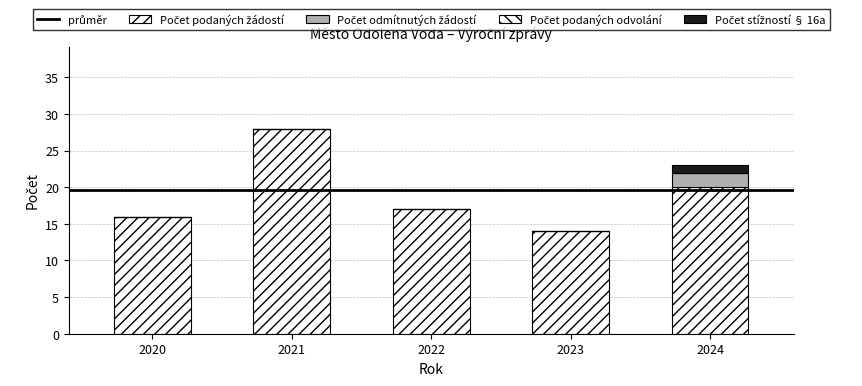

At which label does Počet podaných žádostí first exceed 17?

2021